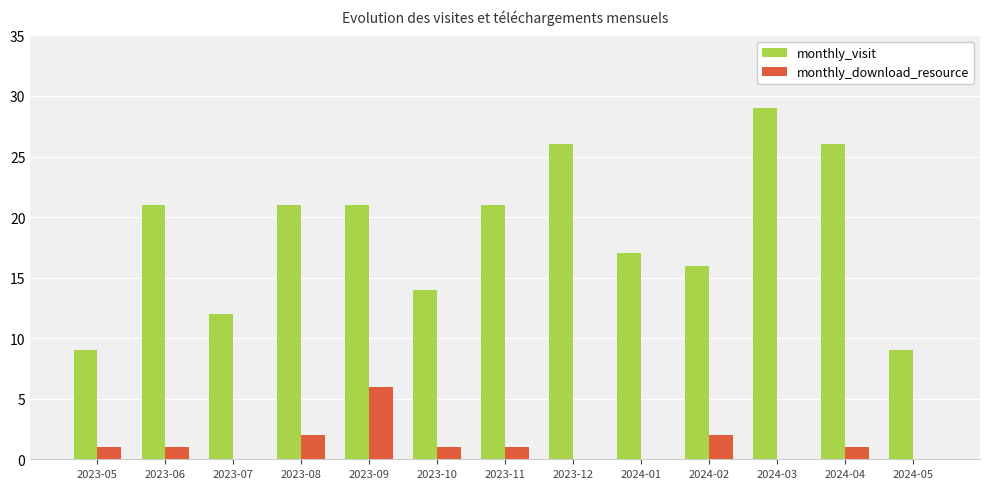

What is the greatest value displayed?

29